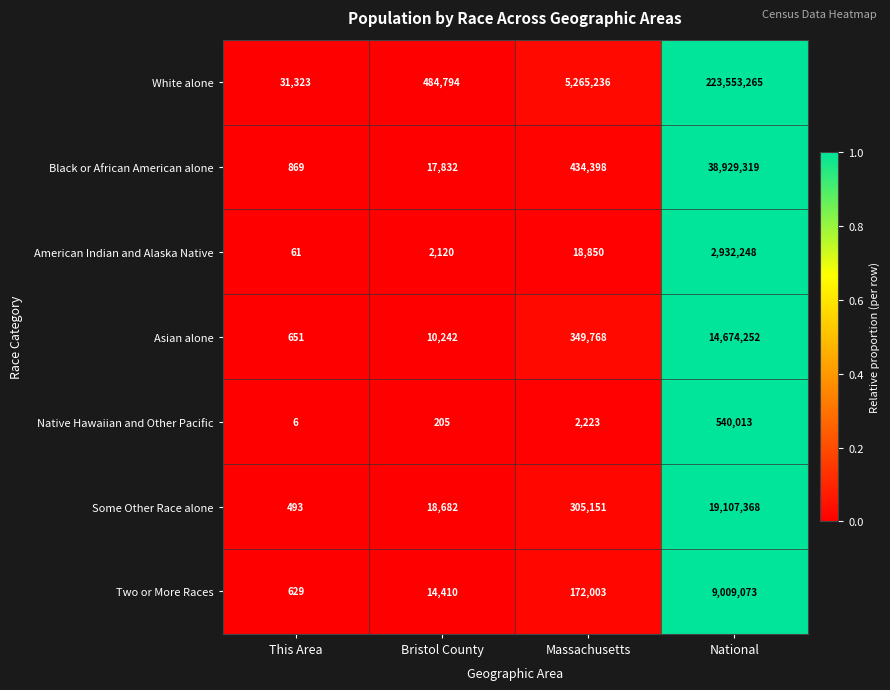

Reading left to right, transcribe all the data shown in this chart.

White alone: This Area=31323	Bristol County=484794	Massachusetts=5265236	National=223553265
Black or African American alone: This Area=869	Bristol County=17832	Massachusetts=434398	National=38929319
American Indian and Alaska Native: This Area=61	Bristol County=2120	Massachusetts=18850	National=2932248
Asian alone: This Area=651	Bristol County=10242	Massachusetts=349768	National=14674252
Native Hawaiian and Other Pacific: This Area=6	Bristol County=205	Massachusetts=2223	National=540013
Some Other Race alone: This Area=493	Bristol County=18682	Massachusetts=305151	National=19107368
Two or More Races: This Area=629	Bristol County=14410	Massachusetts=172003	National=9009073